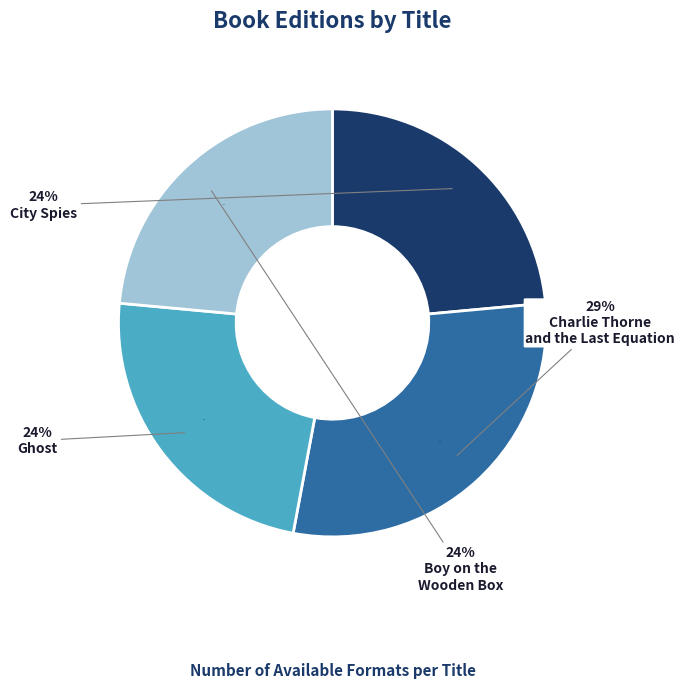

What portion of the pie excludes Boy on the Wooden Box?

76.5%